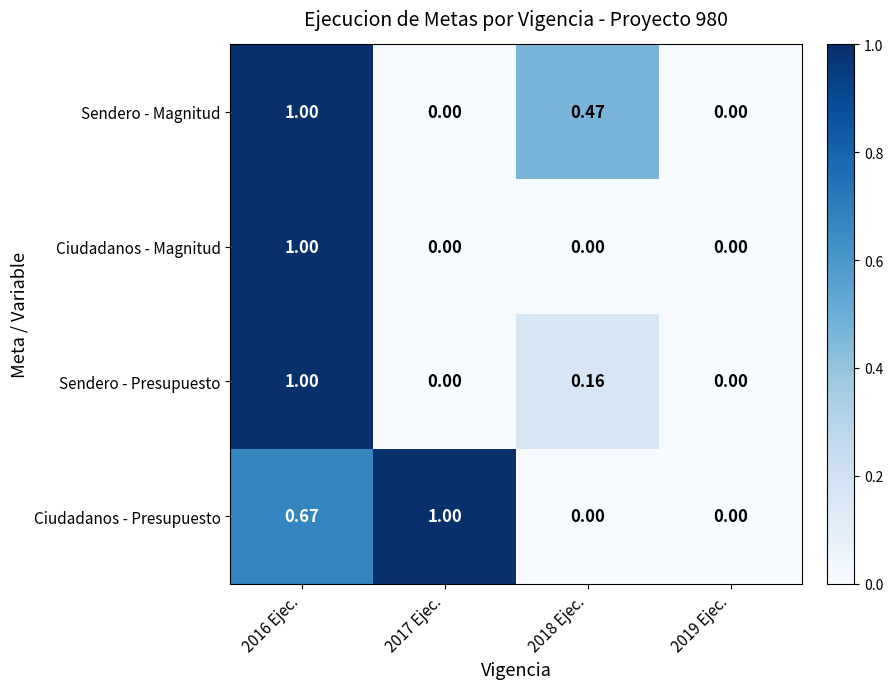

Which series changed the most between 2017 Ejec. and 2019 Ejec.?

Ciudadanos - Presupuesto